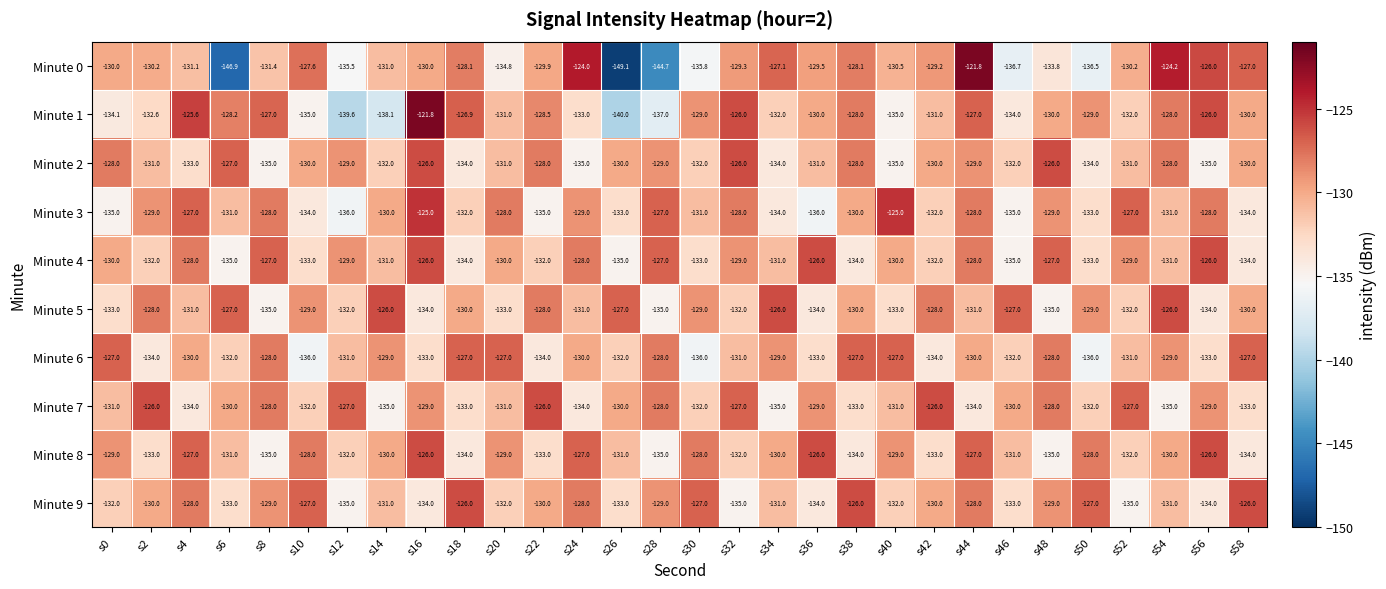

How many data points in Minute 0 are above -130?

13